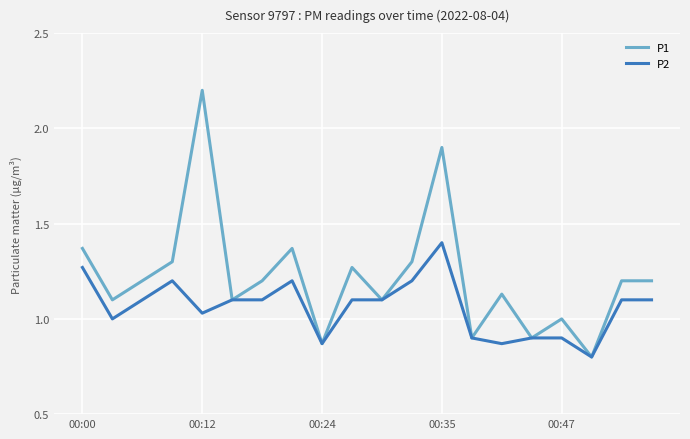

What is the lowest value of the P1 series?

0.8